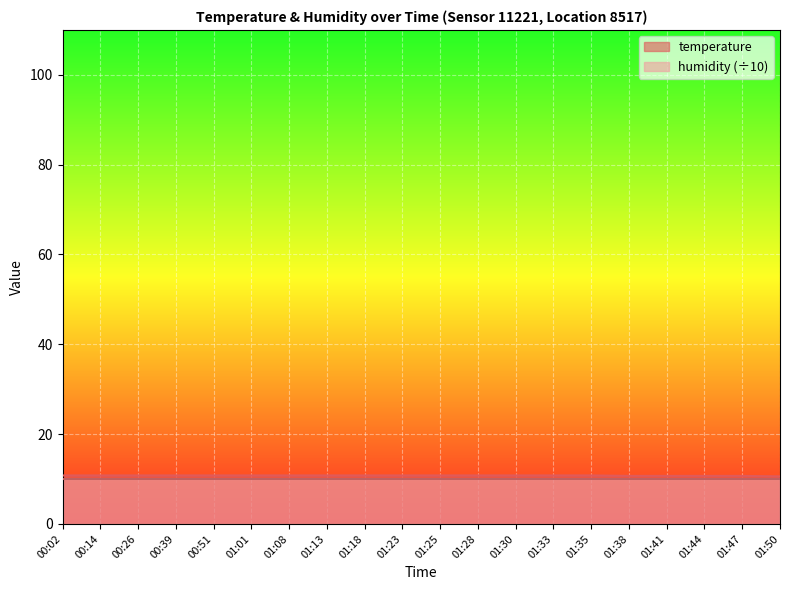

What is the label of the 19th point from the left?

01:47